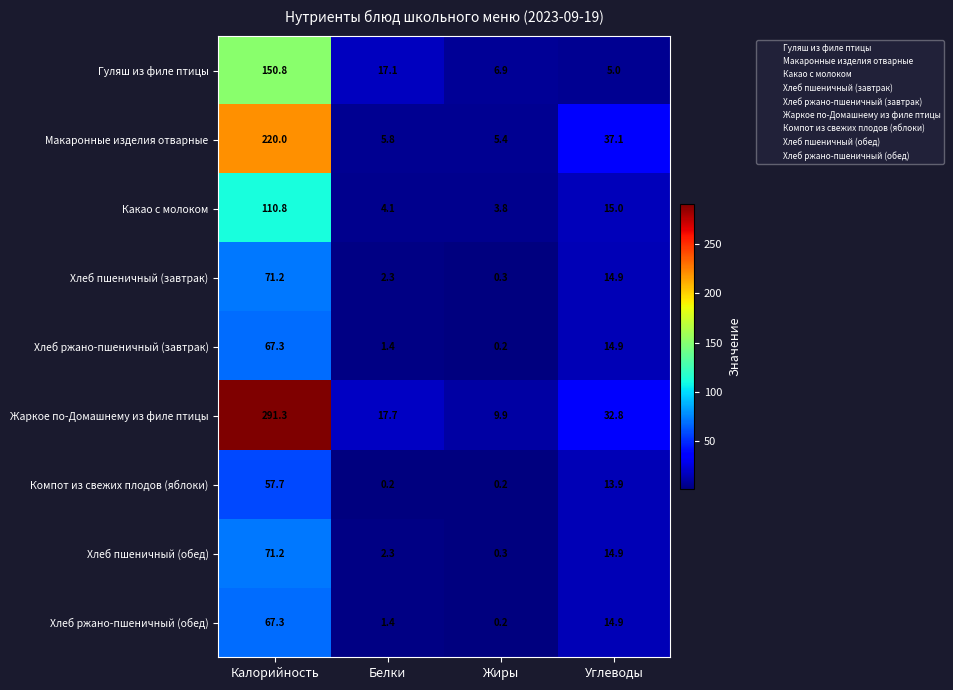

Is it true that Хлеб ржано-пшеничный (обед) equals 8.6 at Углеводы?

False